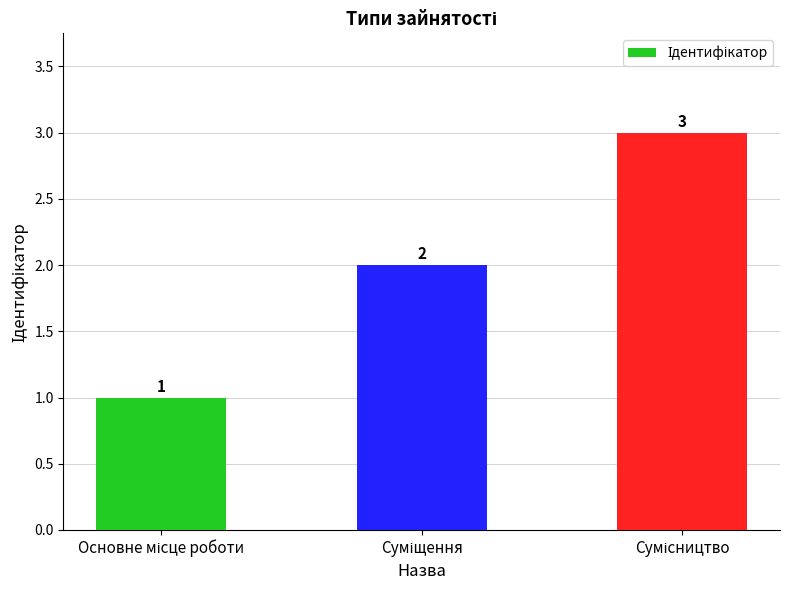

What is the sum of all values?

6